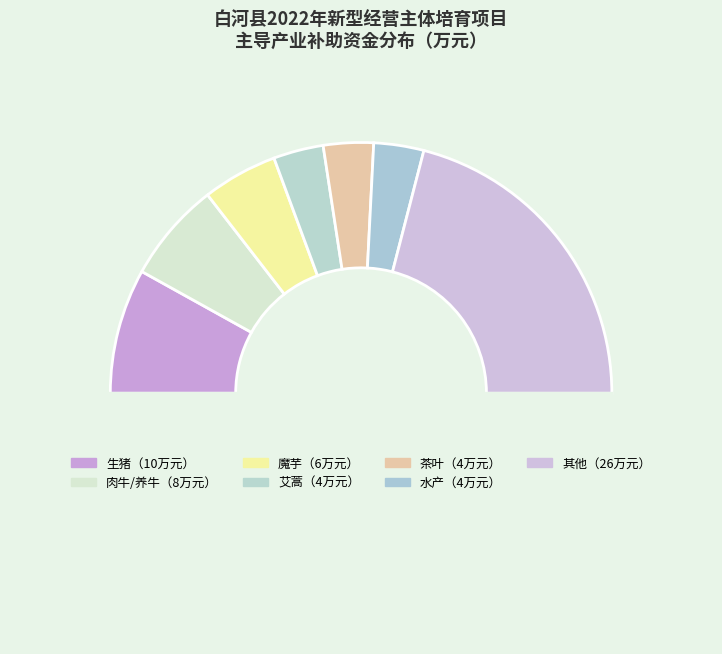

How many slices are in this pie chart?

8